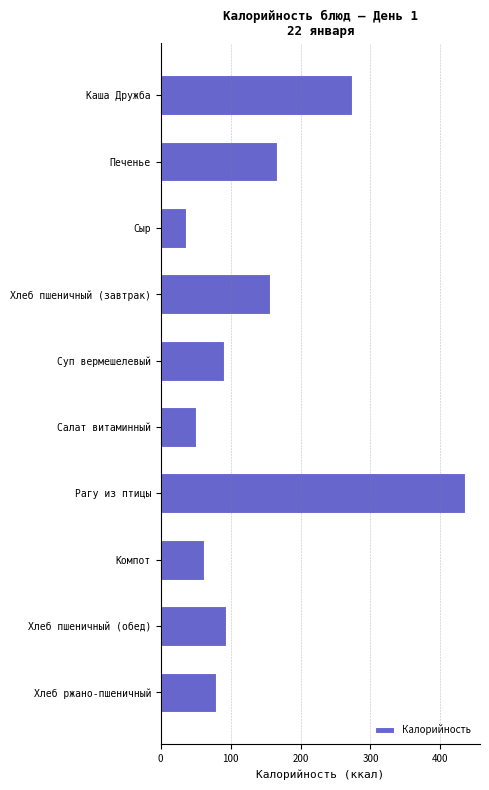

Reading bottom to top, extract all data points from this chart.

Хлеб ржано-пшеничный=78.8	Хлеб пшеничный (обед)=93.0	Компот=61.6	Рагу из птицы=435.0	Салат витаминный=50.5	Суп вермешелевый=90.1	Хлеб пшеничный (завтрак)=157.0	Сыр=36.0	Печенье=166.0	Каша Дружба=273.0